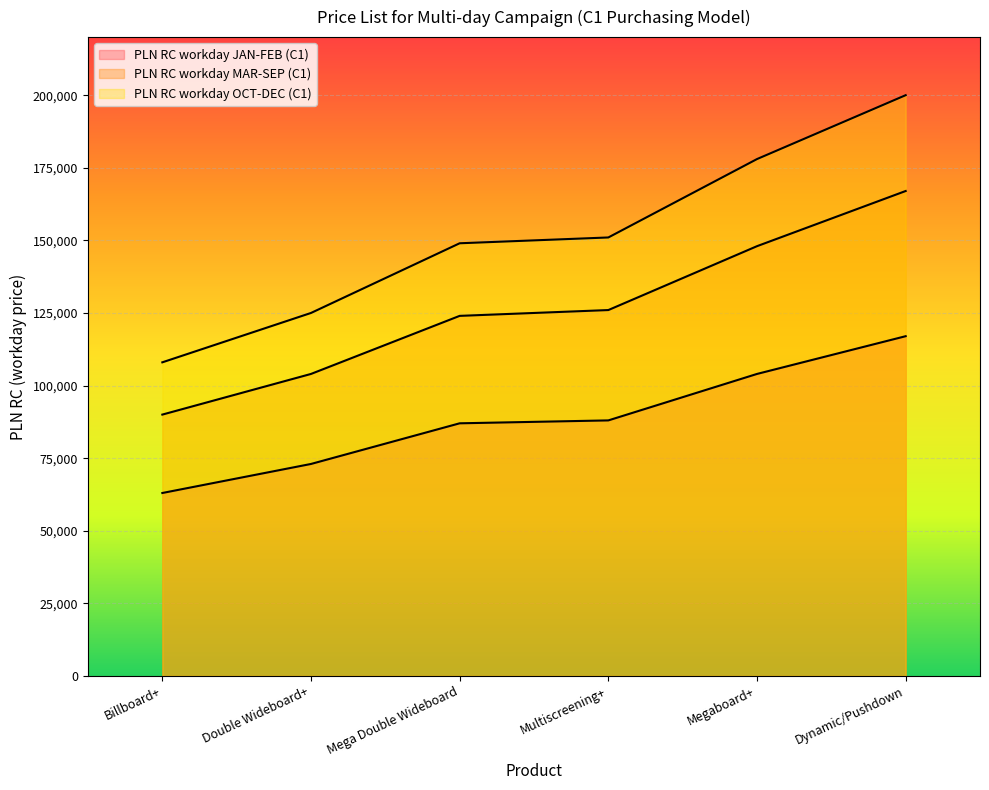

True or false: PLN RC workday OCT-DEC (C1) and PLN RC workday JAN-FEB (C1) intersect in this chart.

False